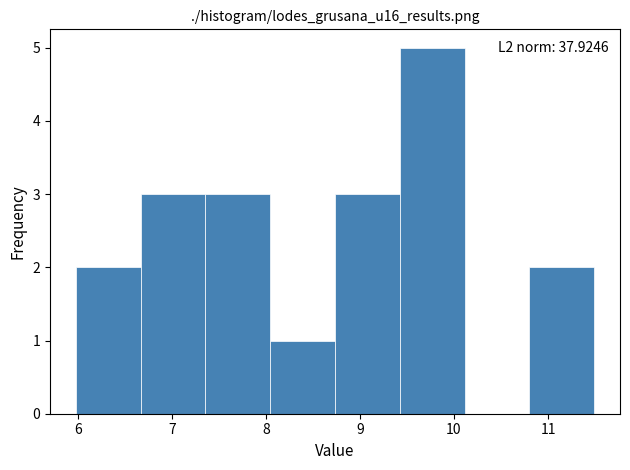

Over which range of the x-axis is the bar tallest?

9.4 to 10.1